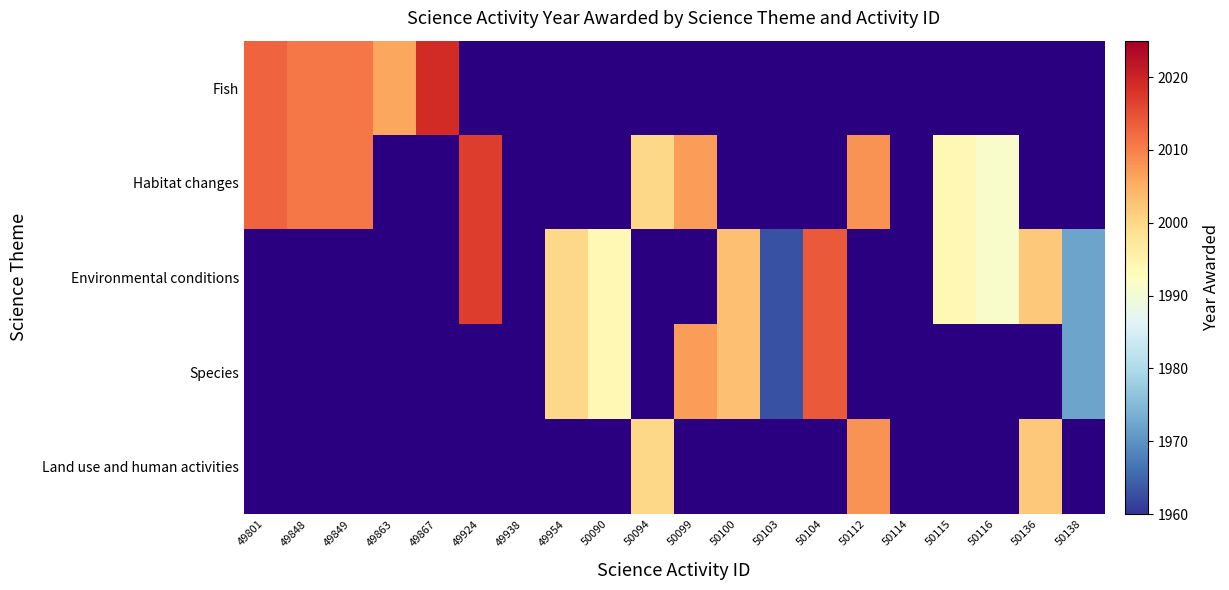

At 50114, list the series in order from largest to smallest.

Fish, Habitat changes, Environmental conditions, Species, Land use and human activities